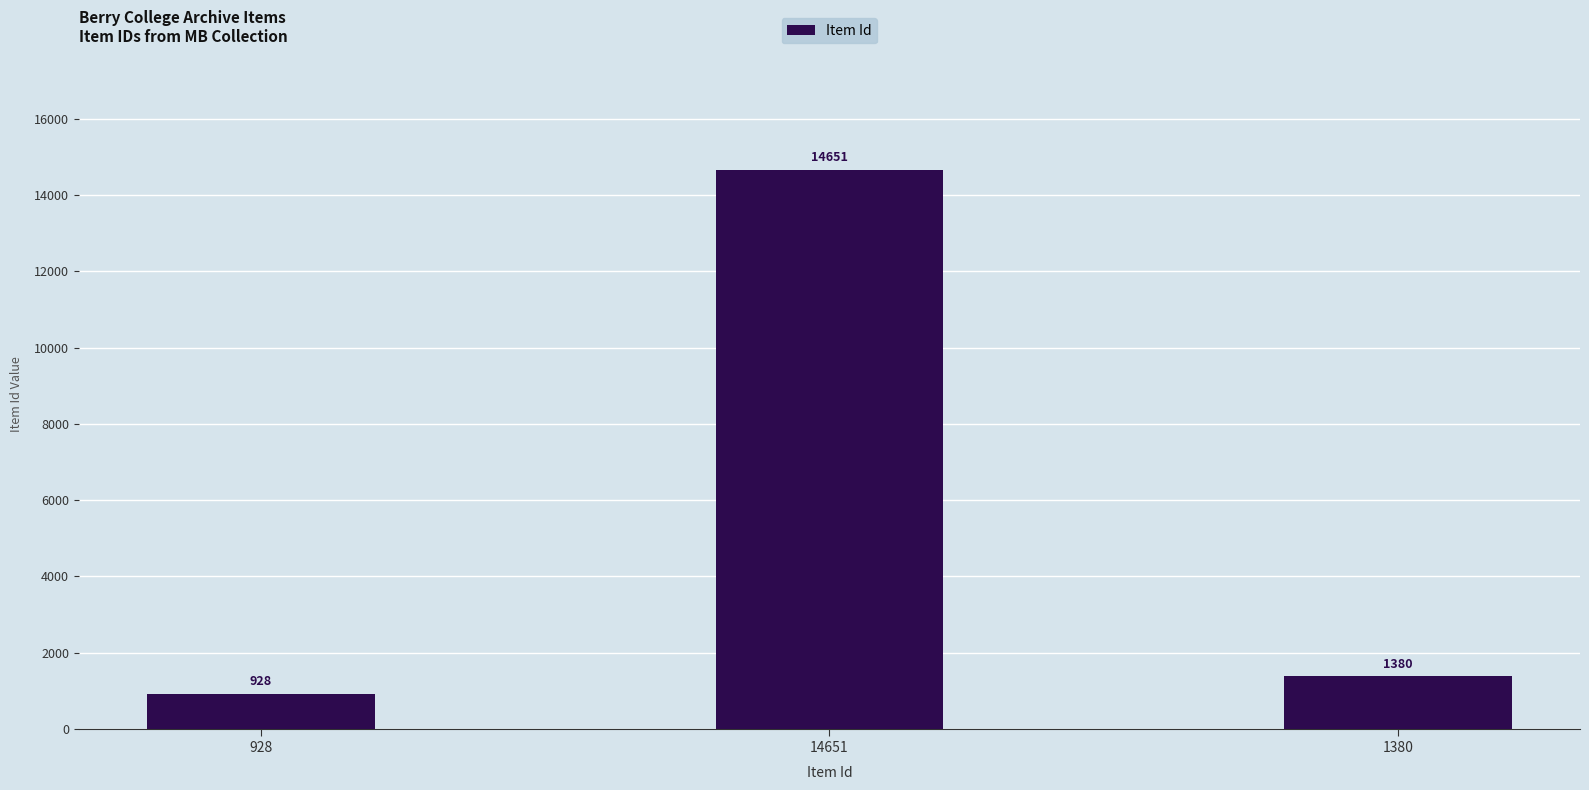

What is the label of the 2nd bar from the right?

14651